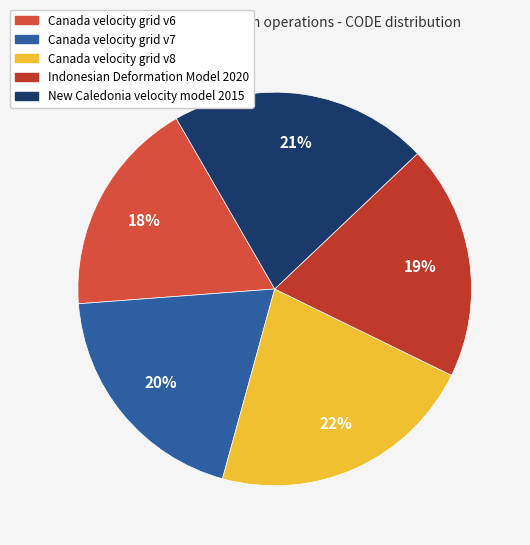

Which slice is the largest?

Canada velocity grid v8